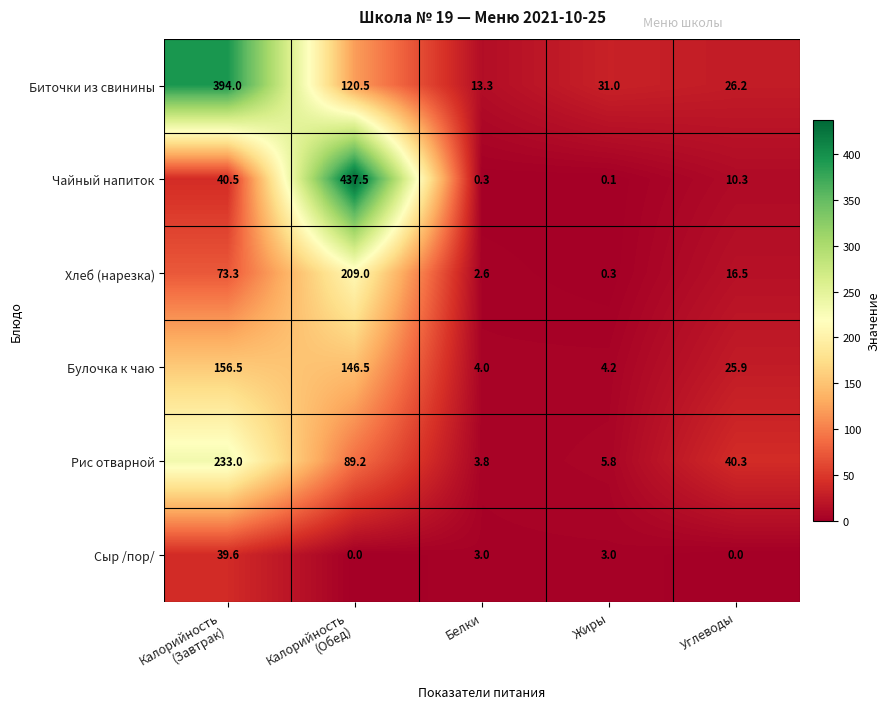

At how many categories does at least one series exceed 385?

2